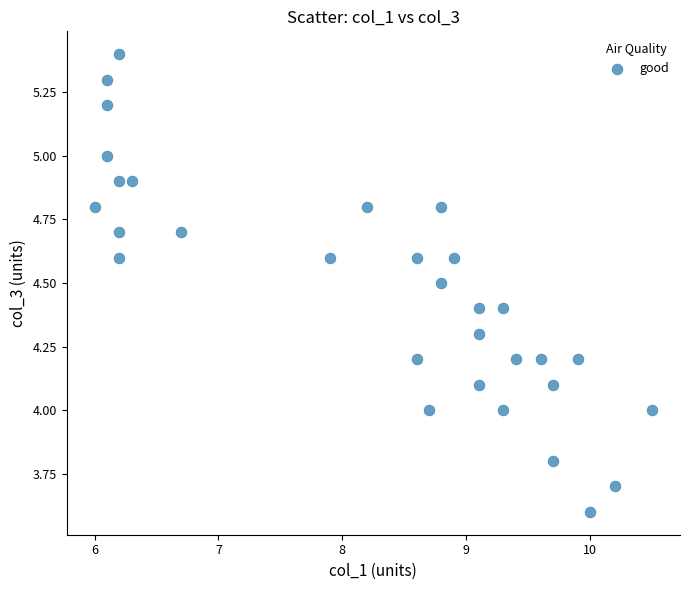

What is the range of Y values (max minus min)?

1.8